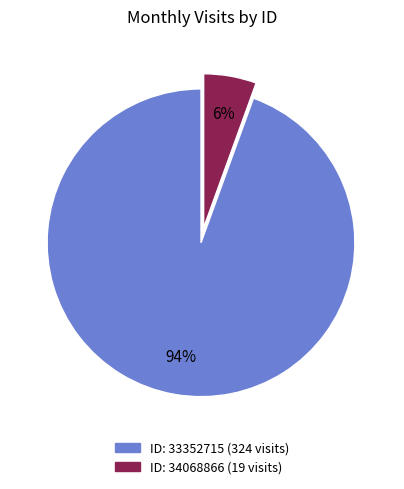

To the nearest percent, what is the average slice percentage?

50%